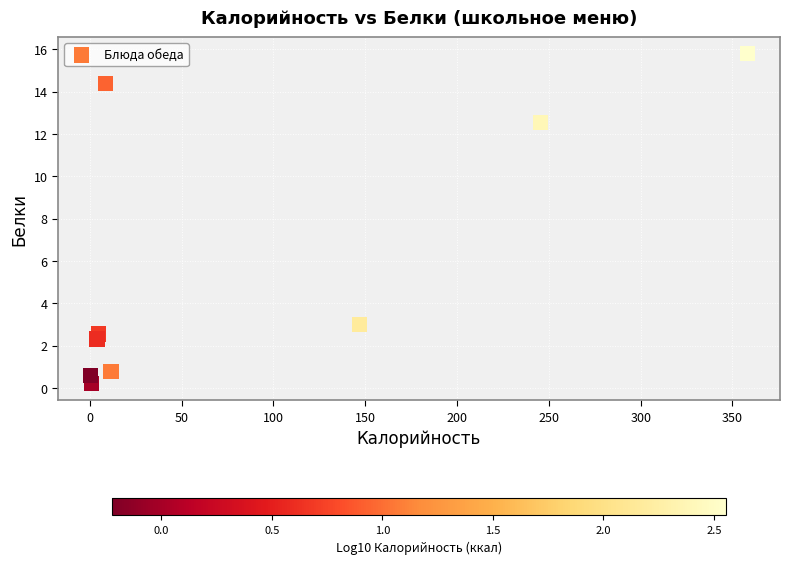

What Y value in the scatter plot is closest to 8?

12.6